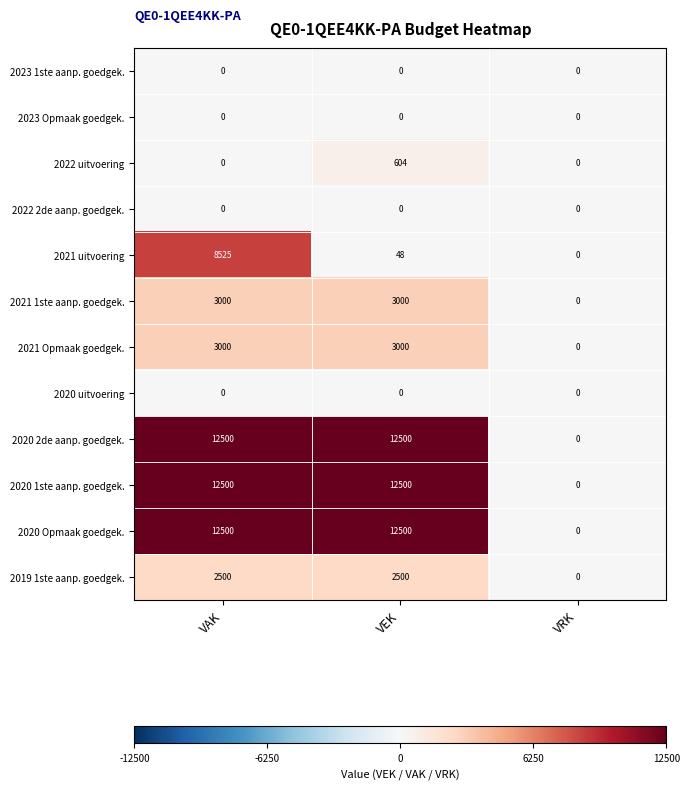

What is the average value of the 2022 uitvoering series?

201